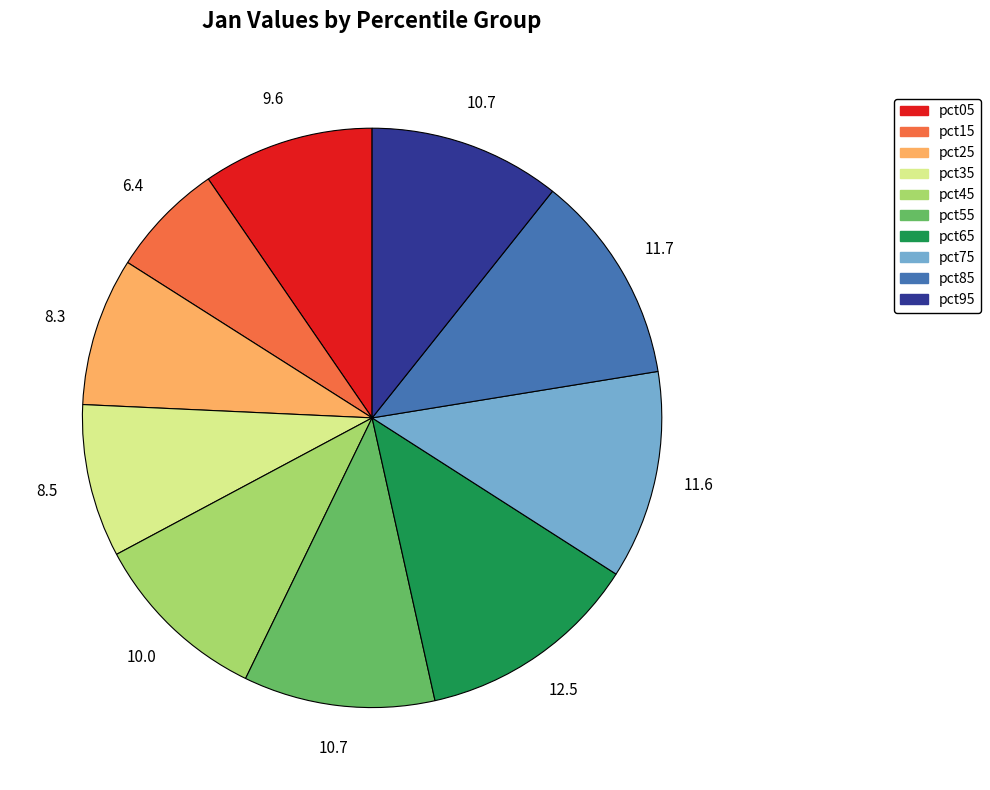

Is pct35 the majority of the pie?

No